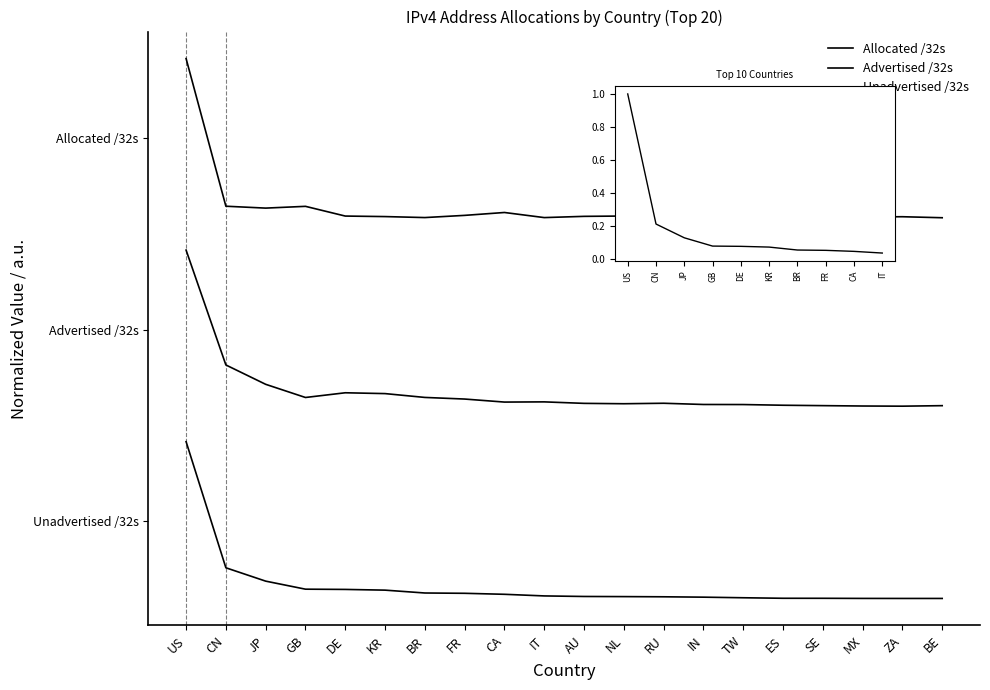

At which category does Advertised /32s reach its first local peak?

DE